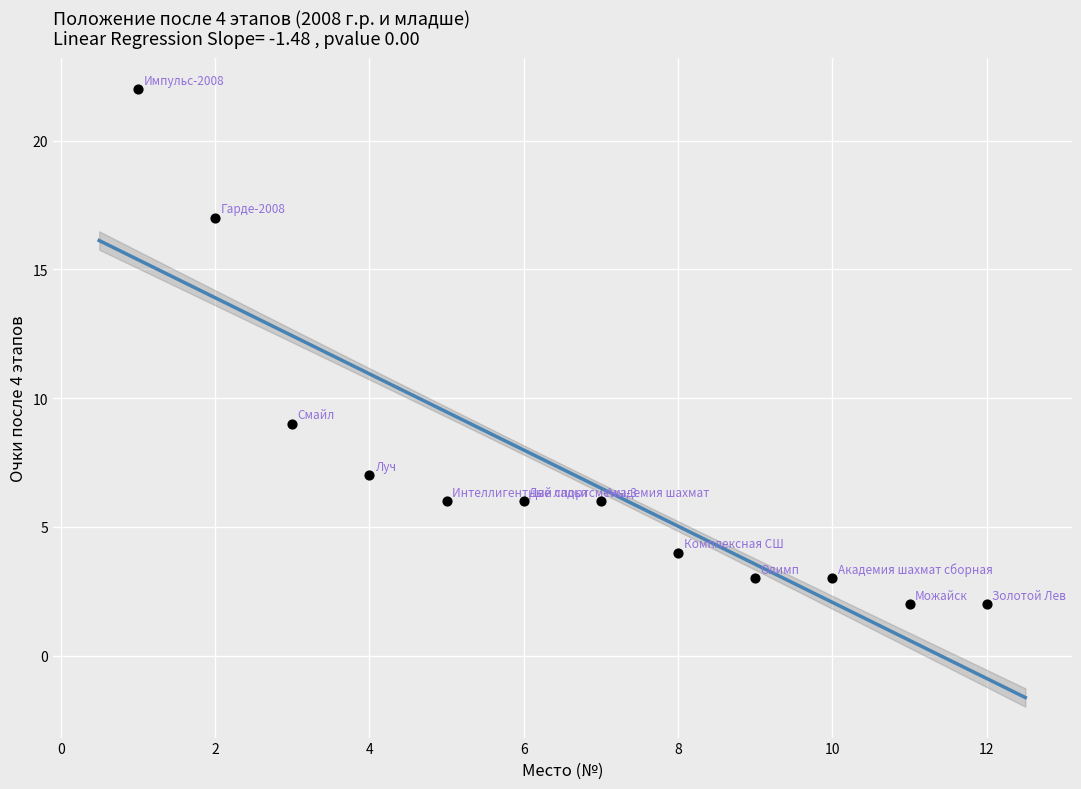

What is the average X value?

6